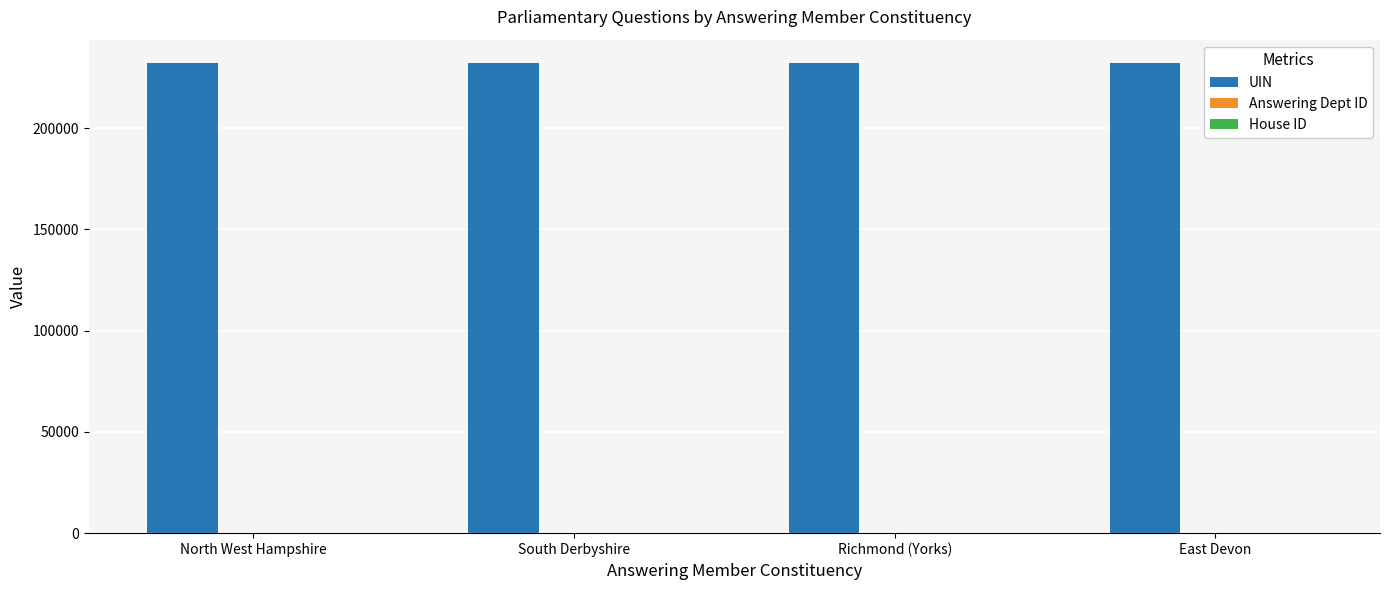

How many groups of bars are there?

4